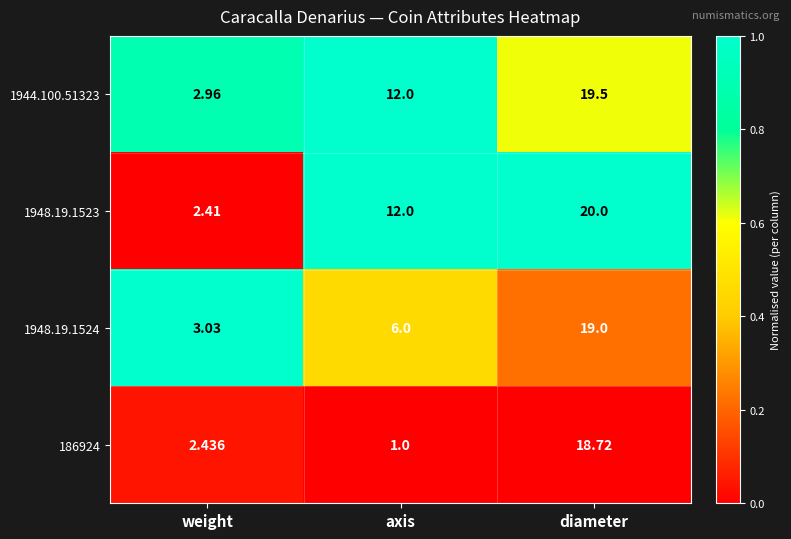

Where is 1948.19.1523 nearest to the value 11?

axis